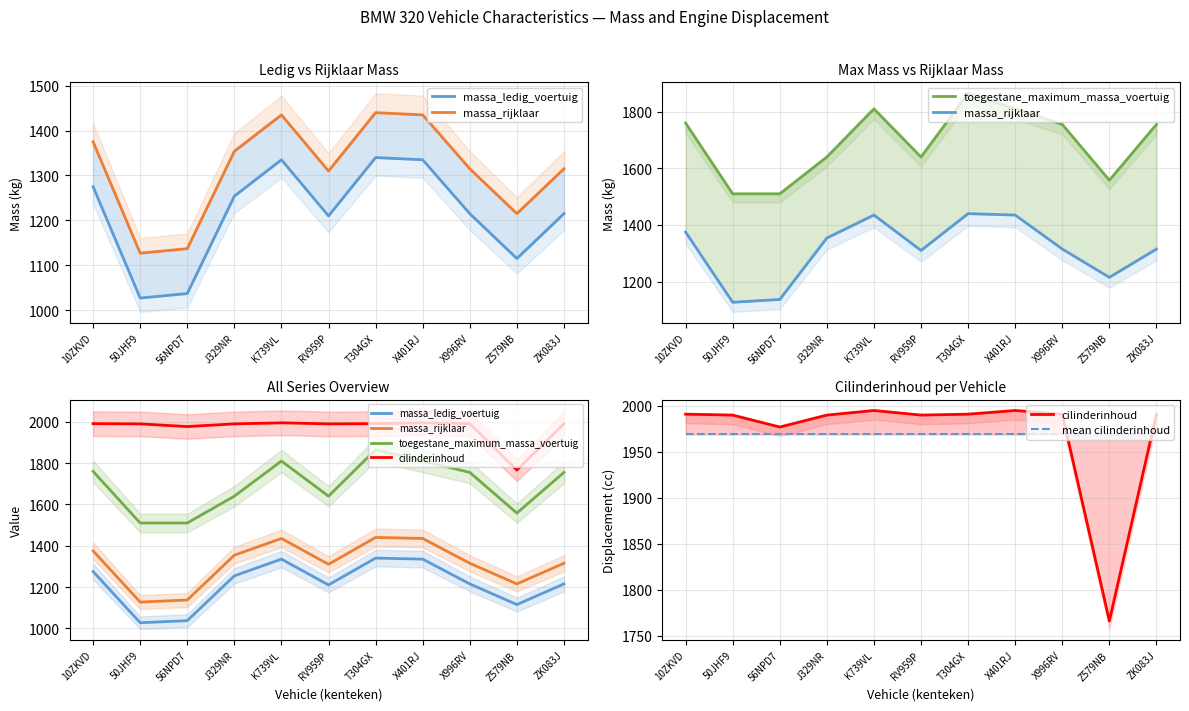

What is the value of the massa_rijklaar point at the 7th from the left?

1440